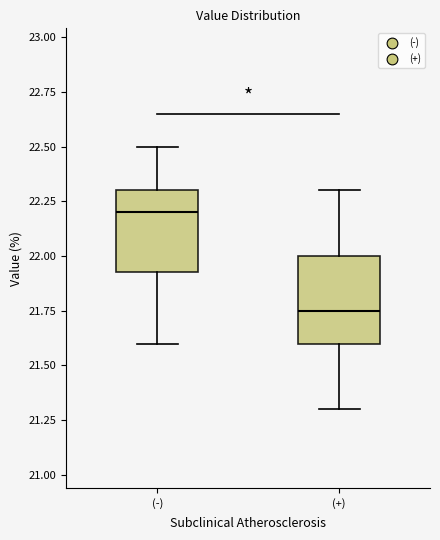

Where does the lower whisker of the box for (-) end on the y-axis? The values are not printed on the chart, so give them approximately, as read against the axis.

21.60